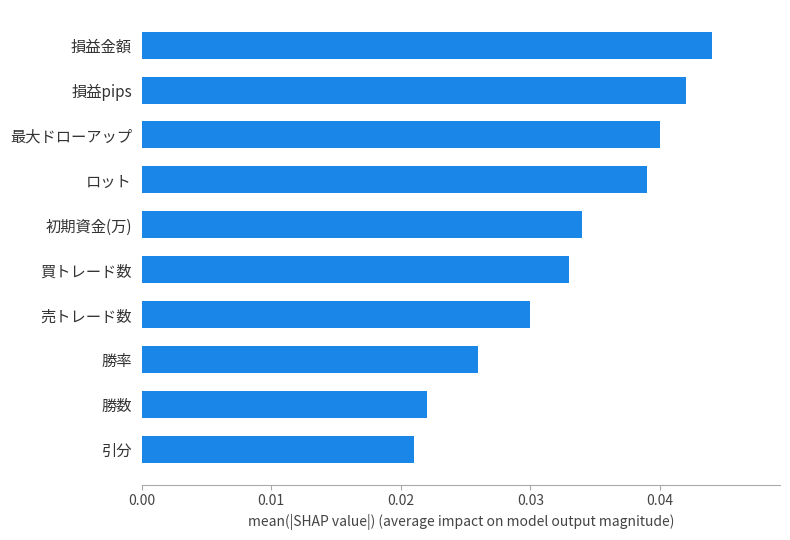

Where is the data nearest to the value 0?

引分